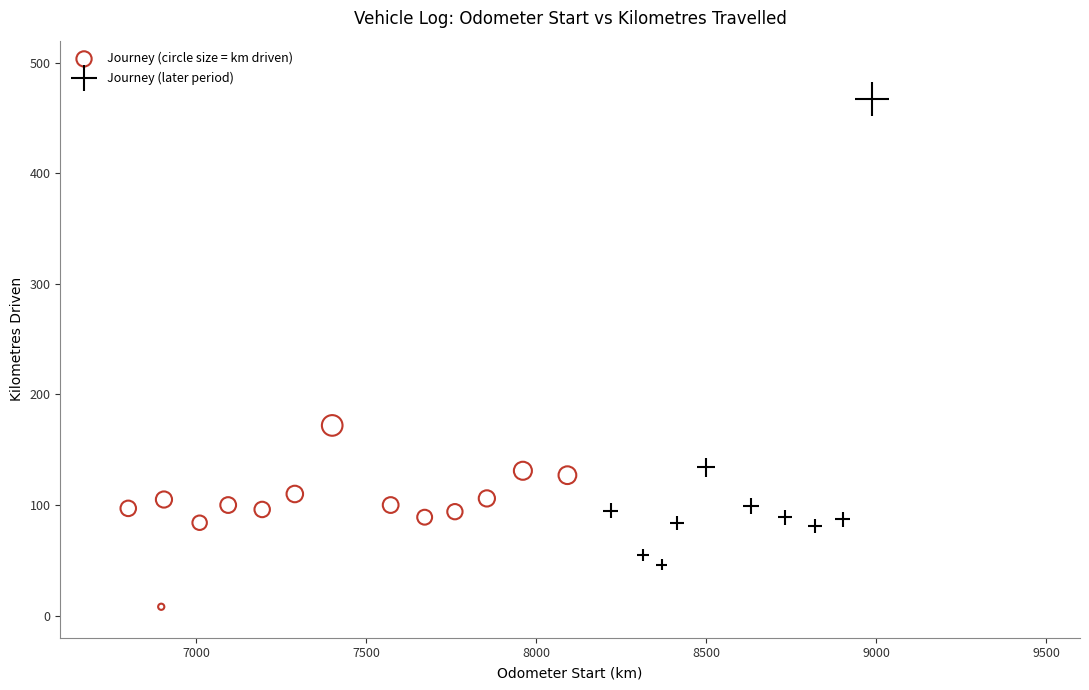

Which series reaches the maximum Y coordinate?

Journey (later period)